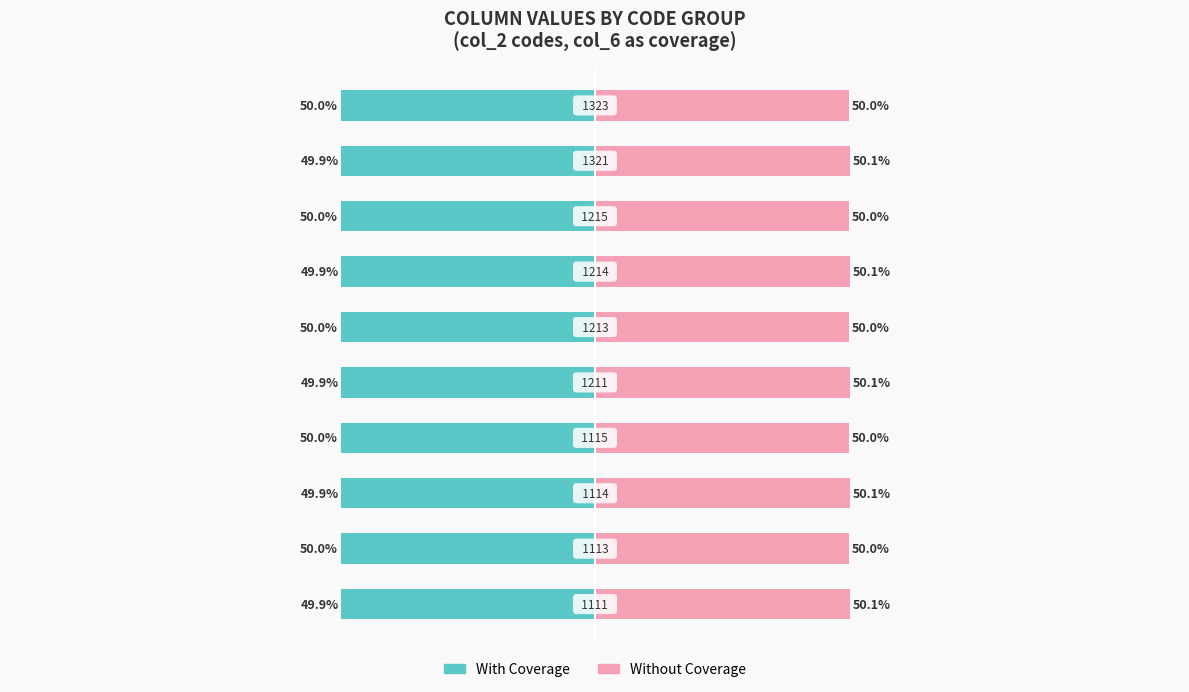

Reading left to right, list all the values displayed in this chart.

With Coverage: -49.9	-50.0	-49.9	-50.0	-49.9	-50.0	-49.9	-50.0	-49.9	-50.0
Without Coverage: 50.1	50.0	50.1	50.0	50.1	50.0	50.1	50.0	50.1	50.0